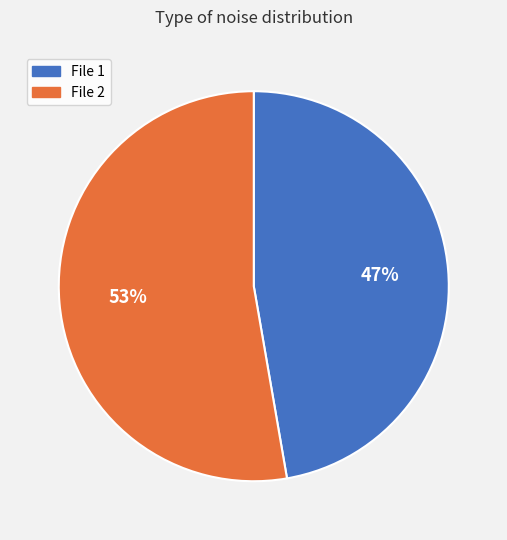

To the nearest percent, what is the average slice percentage?

50%